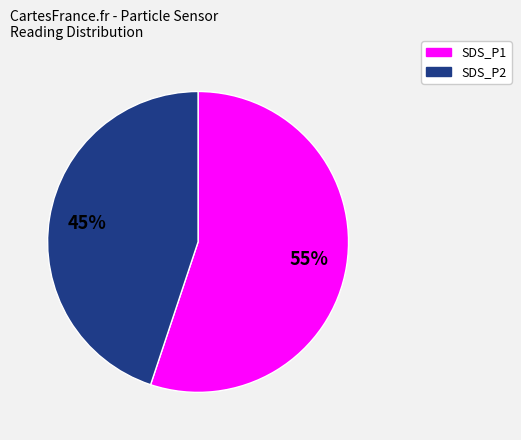

Rank the categories by value from lowest to highest.

SDS_P2, SDS_P1